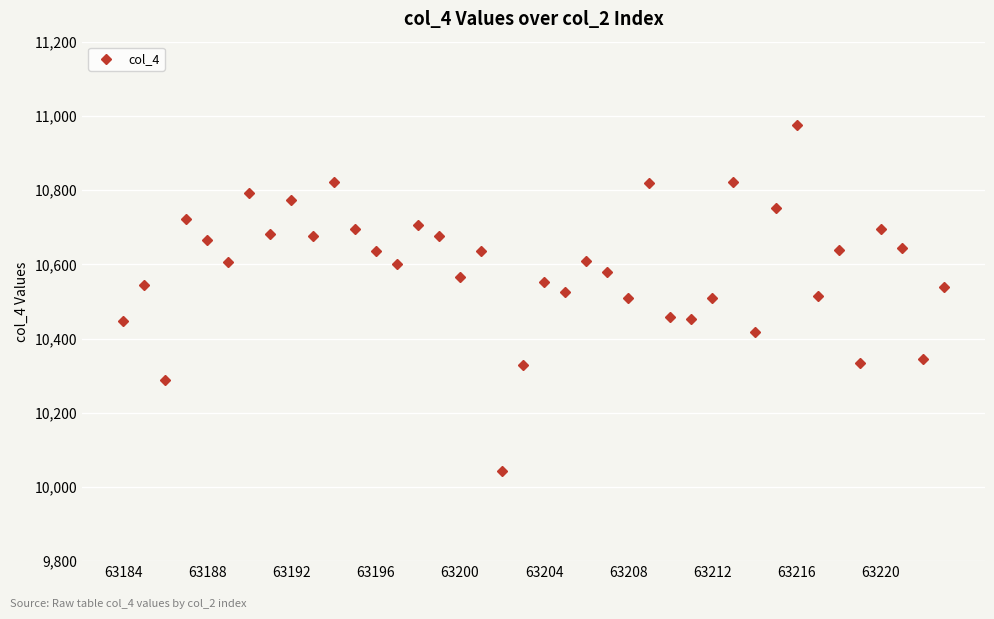

What is the value of the 36th point from the left?

10333